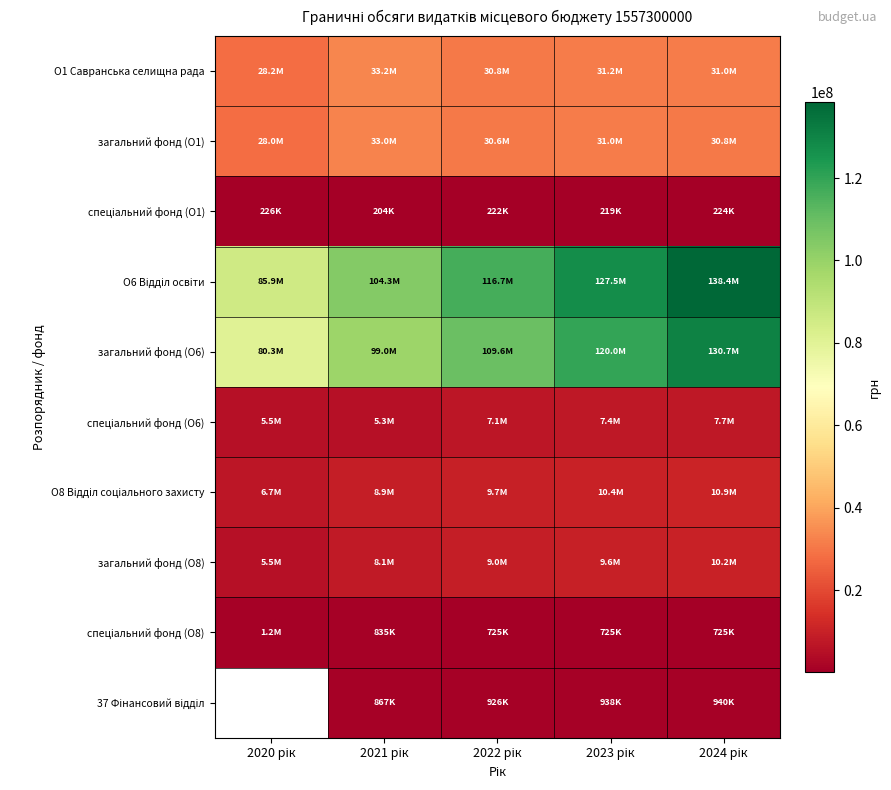

Between 2020 рік and 2021 рік, which is larger?

2021 рік